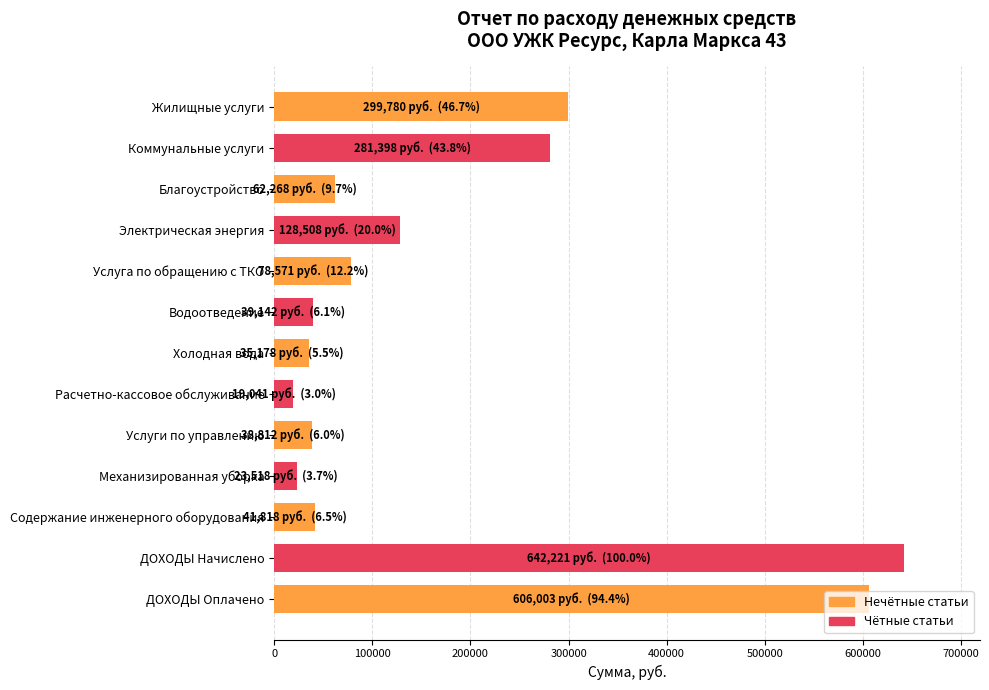

How many data points does each series have?

13